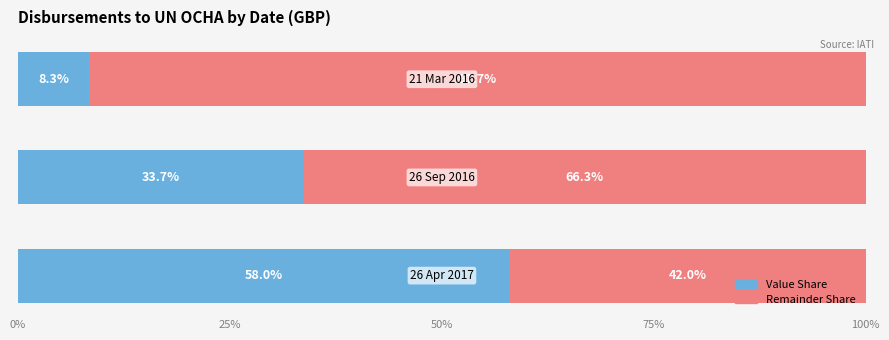

What is the sum of all Value Share values?

100.0